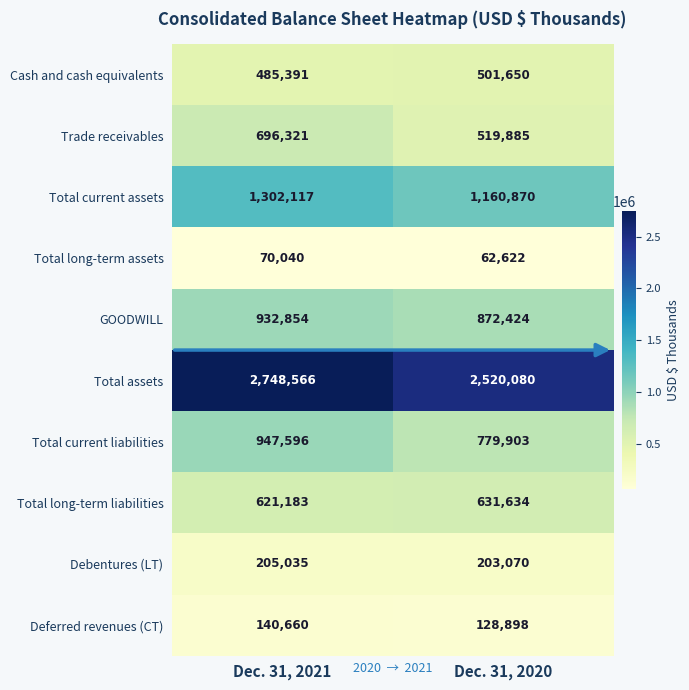

Which series has the largest total across all categories?

Total assets